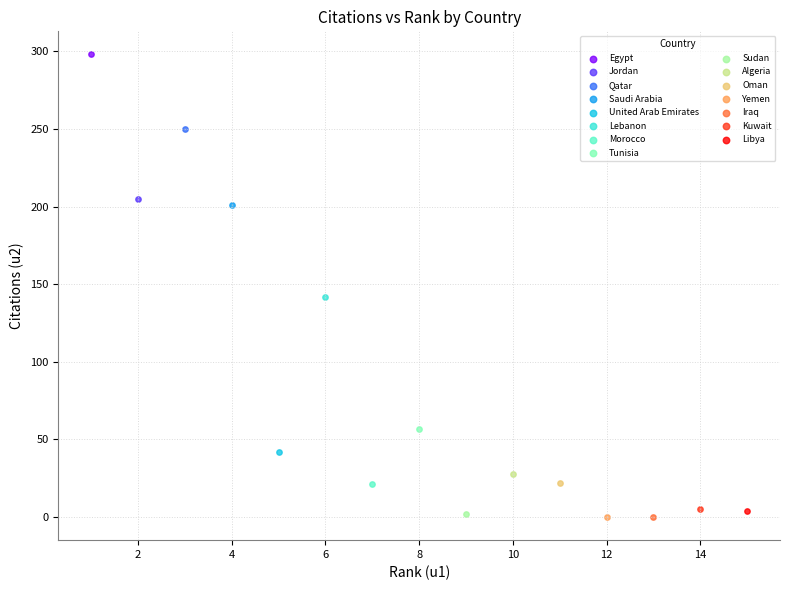

What are all the series names shown in the legend?

Egypt, Jordan, Qatar, Saudi Arabia, United Arab Emirates, Lebanon, Morocco, Tunisia, Sudan, Algeria, Oman, Yemen, Iraq, Kuwait, Libya